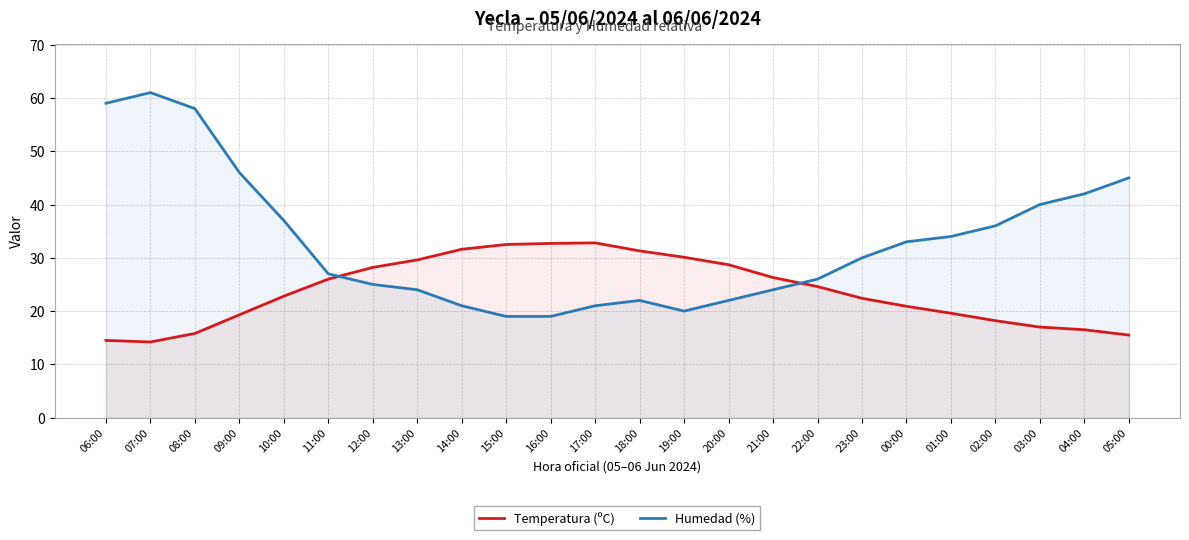

List the series in order of their peak value, highest first.

Humedad (%), Temperatura (ºC)